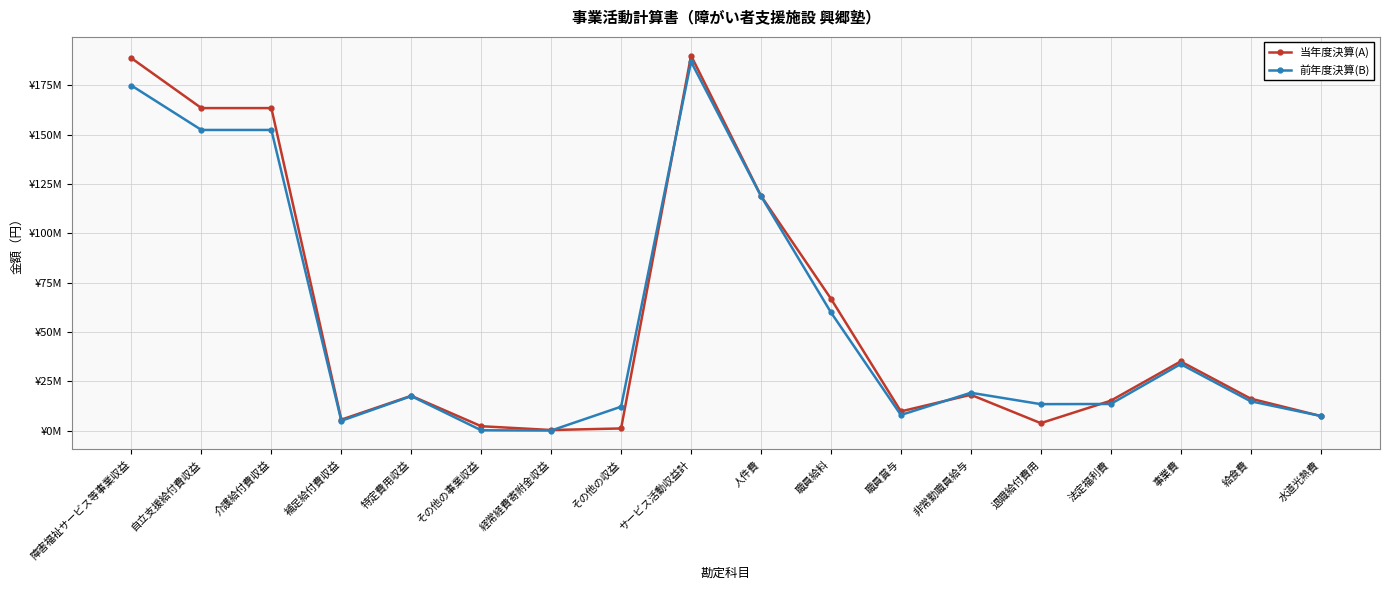

Is this an area chart (filled region under the line)?

No